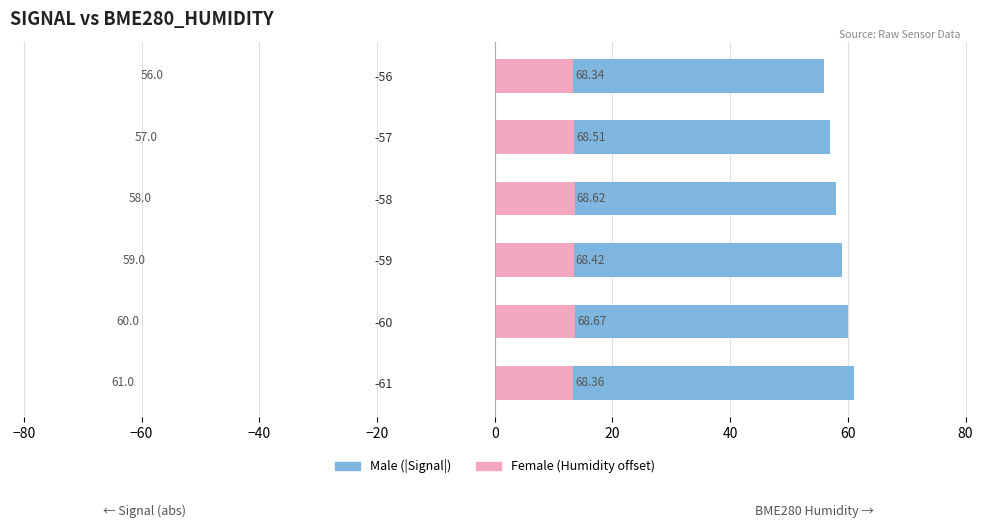

At how many categories does at least one series exceed 59?

2